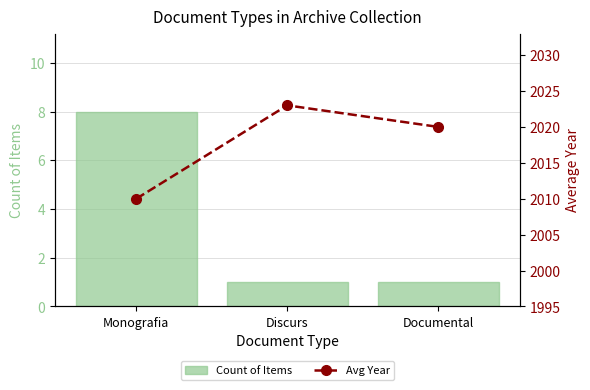

How many groups of bars are there?

3